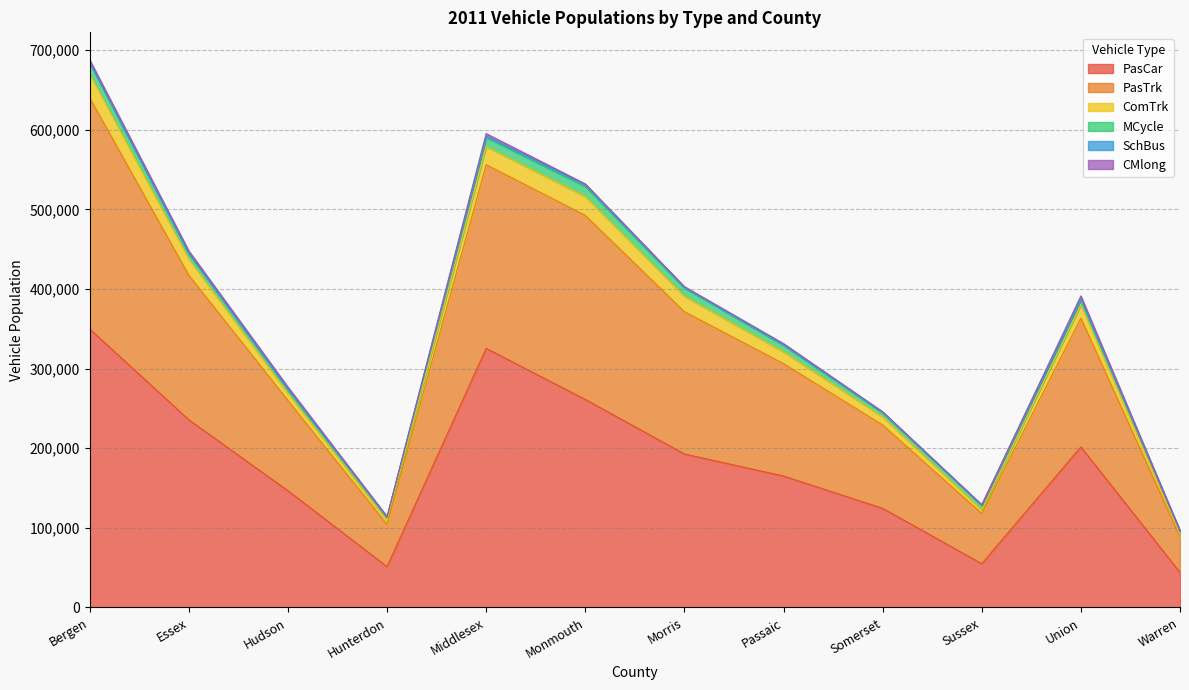

Rank the categories by PasTrk value from highest to lowest.

Bergen, Middlesex, Monmouth, Essex, Morris, Union, Passaic, Hudson, Somerset, Sussex, Hunterdon, Warren